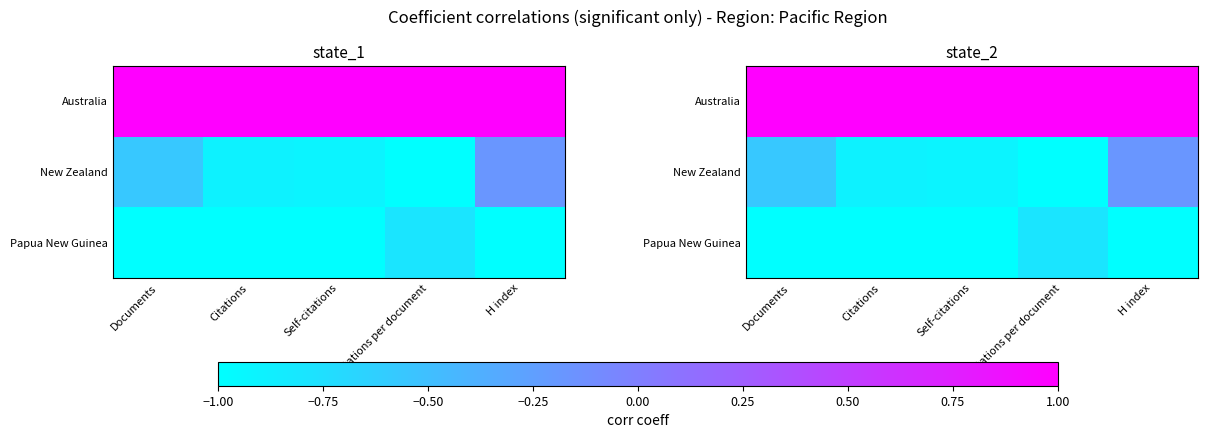

Which series has the largest range (max minus min)?

New Zealand